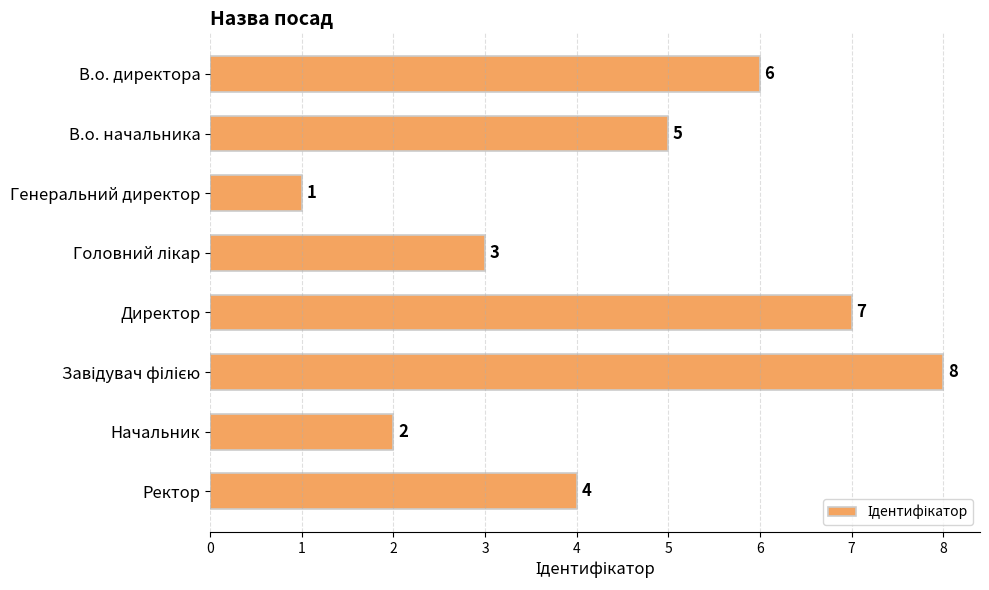

The value at Ректор is 4. True or false?

True